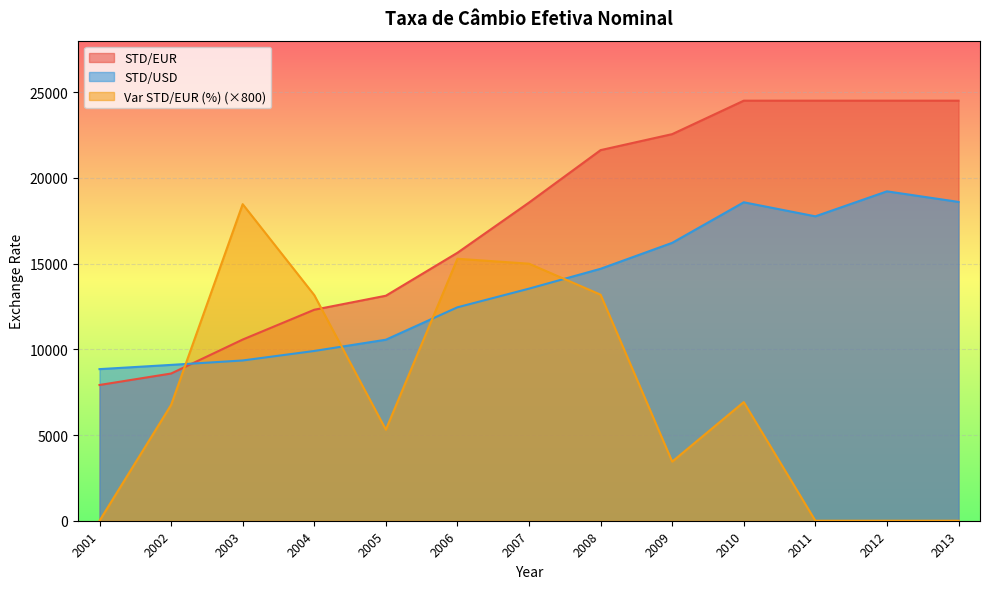

Which series has the largest range (max minus min)?

Var STD/EUR (%) (×800)